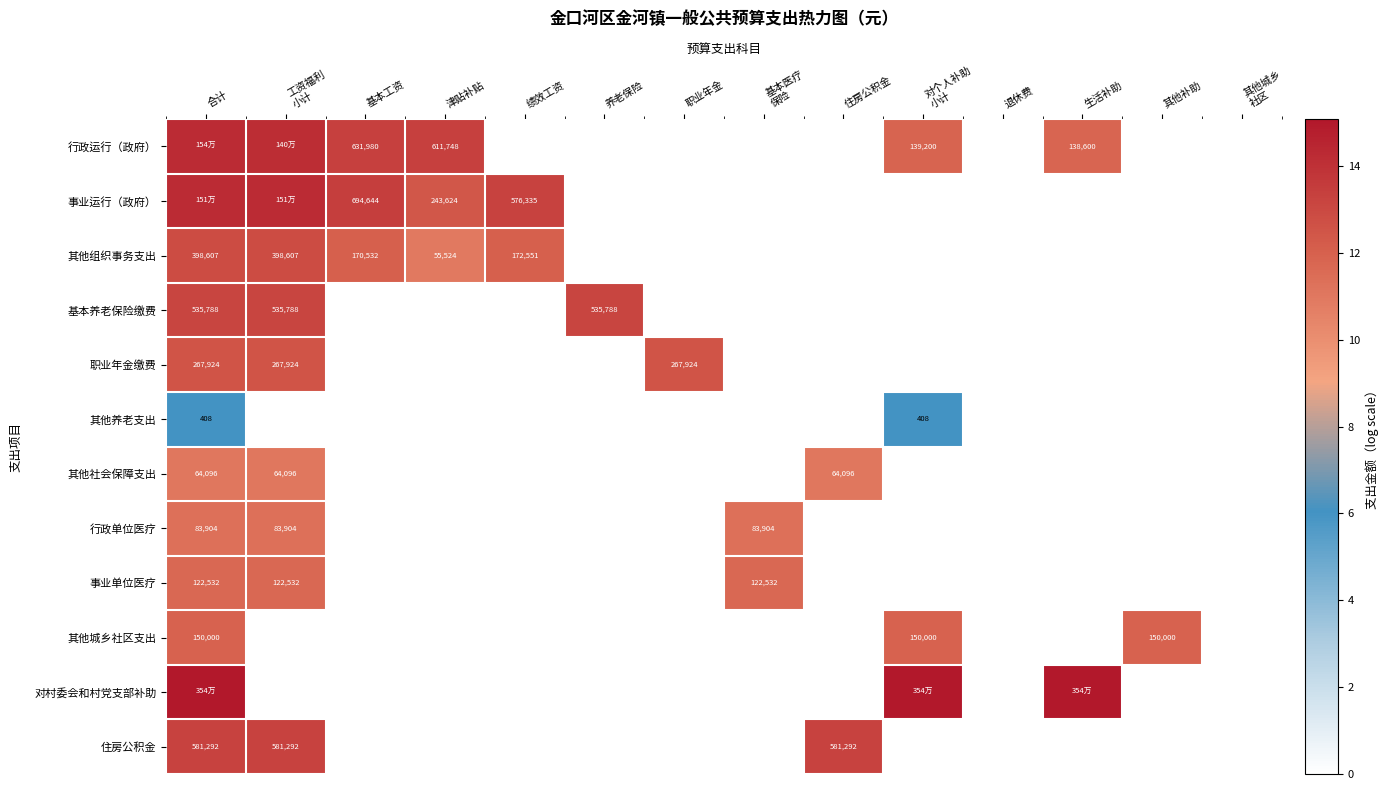

Which series changed the most between 职业年金 and 退休费?

职业年金缴费